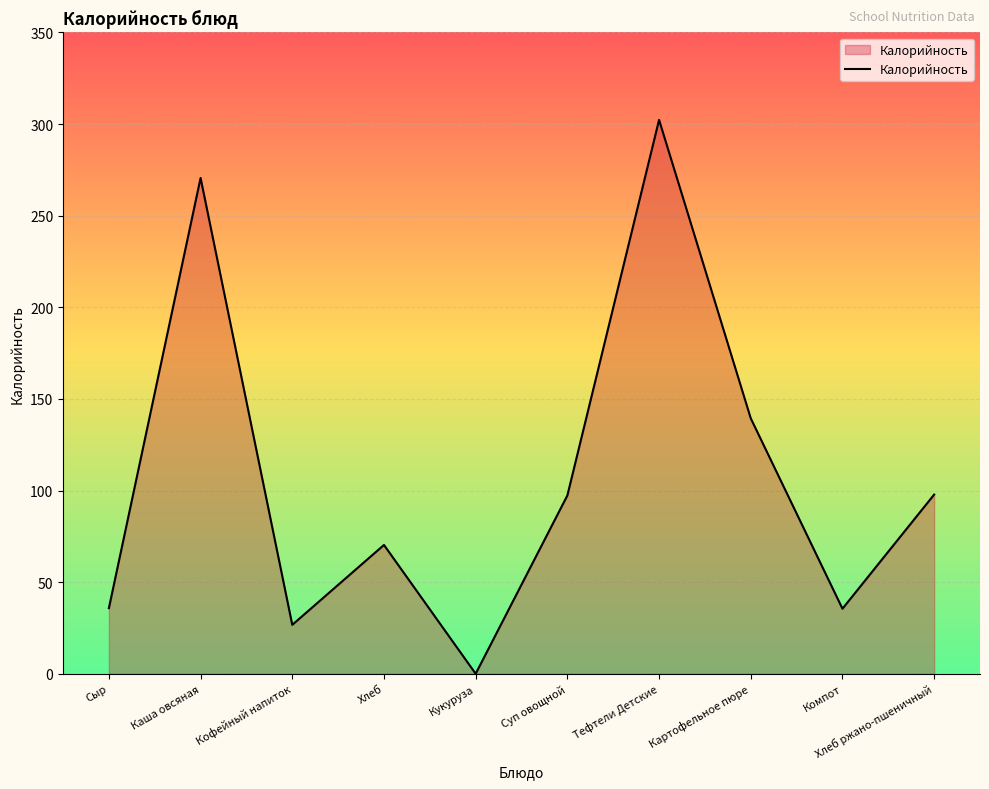

At which category does the data reach its first local valley?

Кофейный напиток